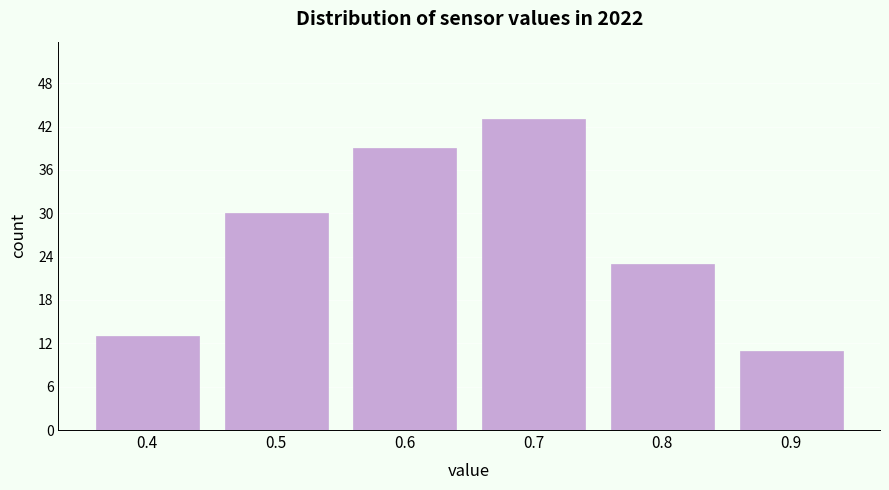

Reading left to right, what are all the values shown in this chart?

0.4=13	0.5=30	0.6=39	0.7=43	0.8=23	0.9=11